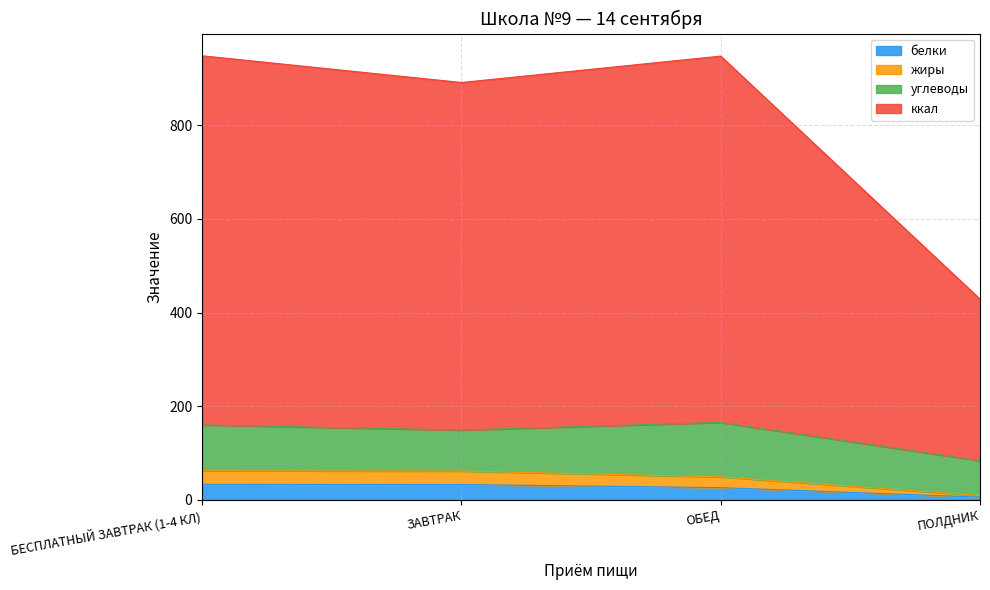

What is the total value across all series at ЗАВТРАК?

891.3